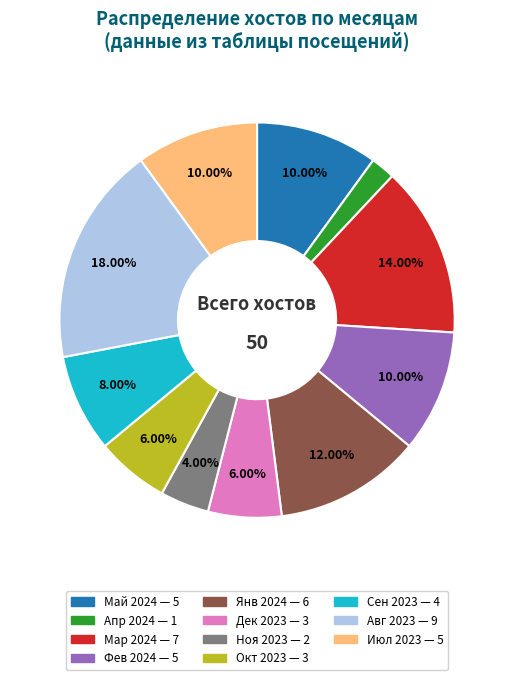

Count the number of slices in the pie.

11